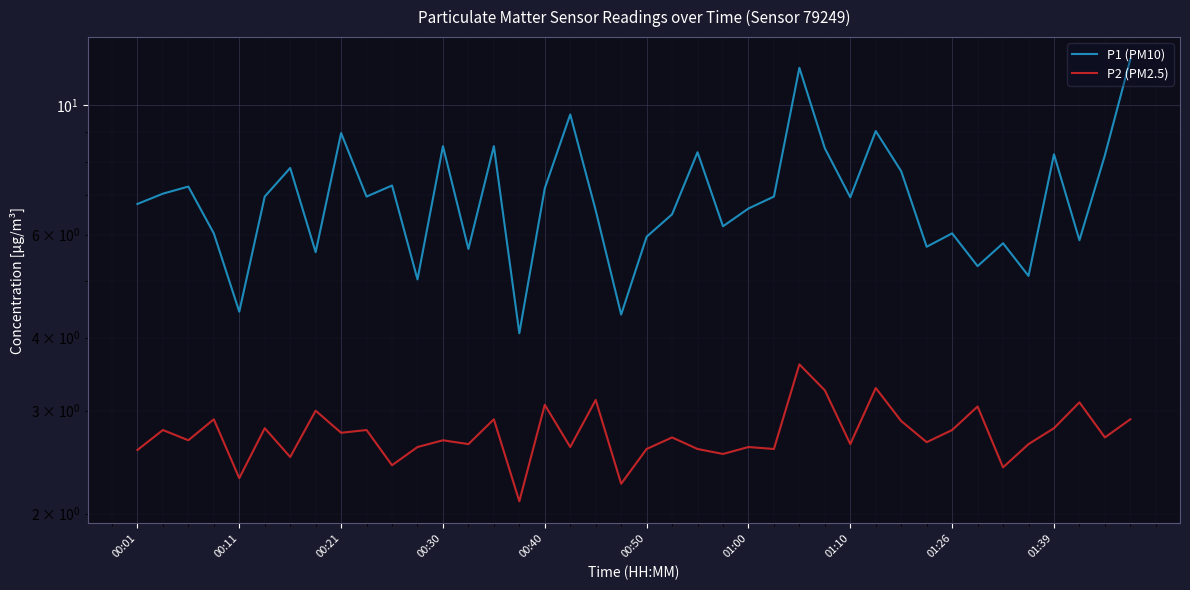

How many data points in P1 (PM10) are above 6?

28